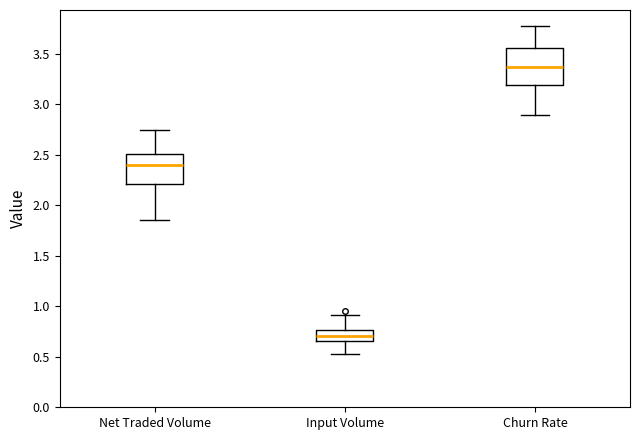

Where is the lower edge of the box for Input Volume on the y-axis? The values are not printed on the chart, so give them approximately, as read against the axis.

0.65